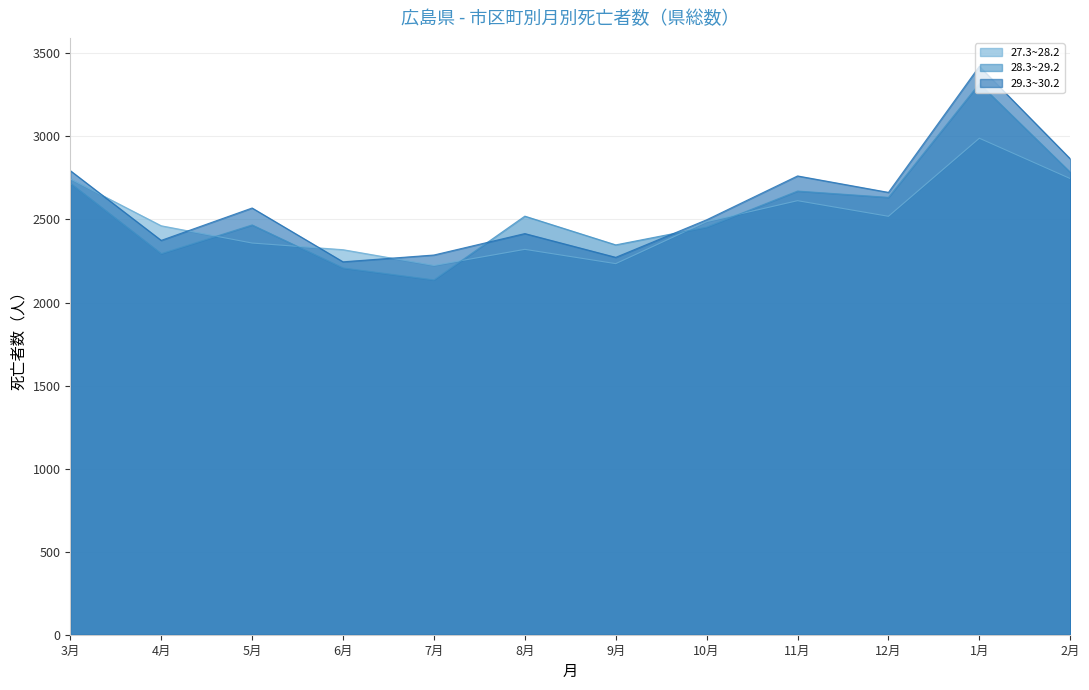

What is the sum of the 29.3~30.2 values at 7月 and 10月?

4784